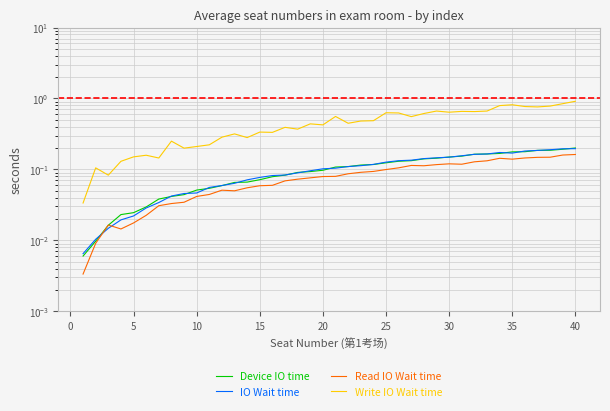

How many times do Read IO Wait time and IO Wait time cross each other?

2